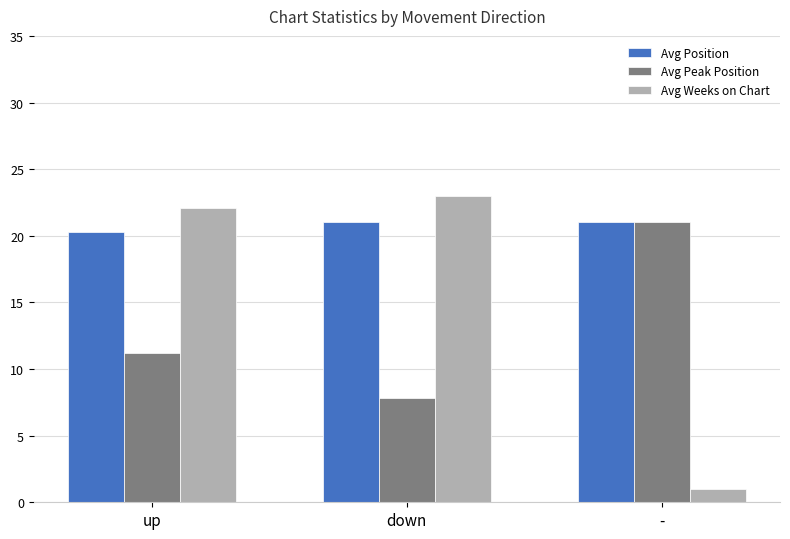

What is the minimum value shown in the chart?

1.0